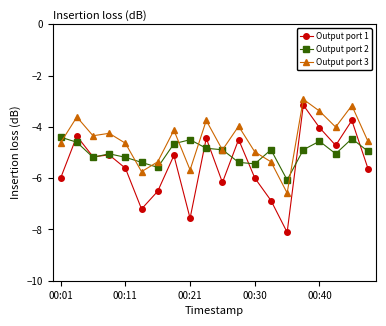

Which series has the largest total across all categories?

Output port 3